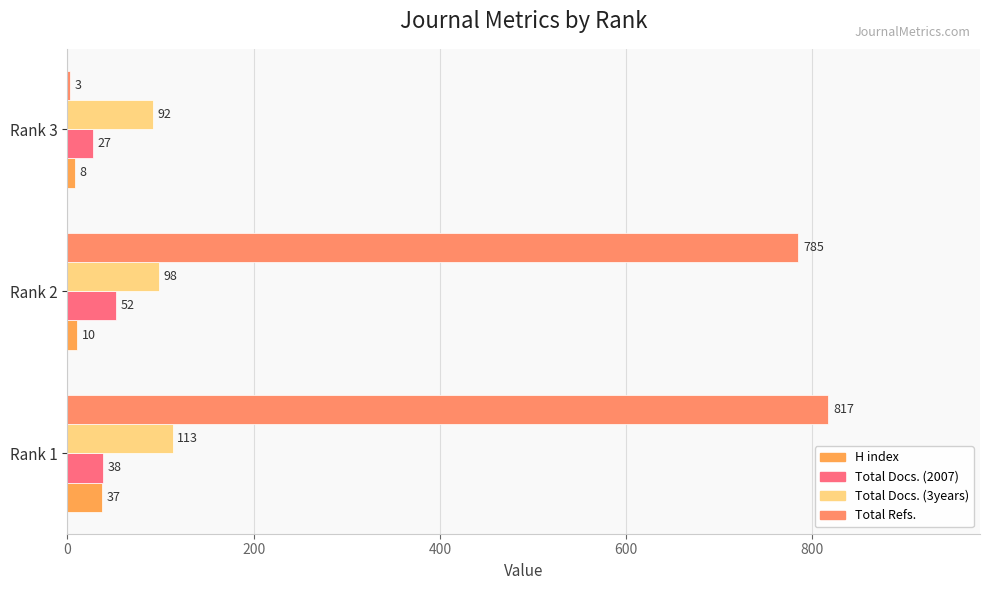

How many data points in Total Docs. (2007) are less than 38?

1